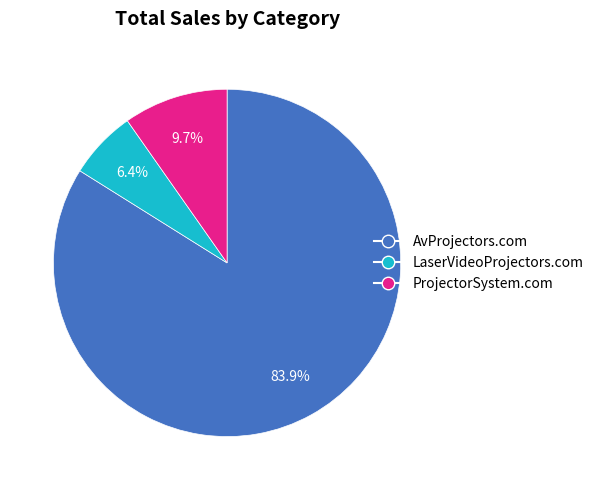

The AvProjectors.com slice represents 74% of the pie. True or false?

False